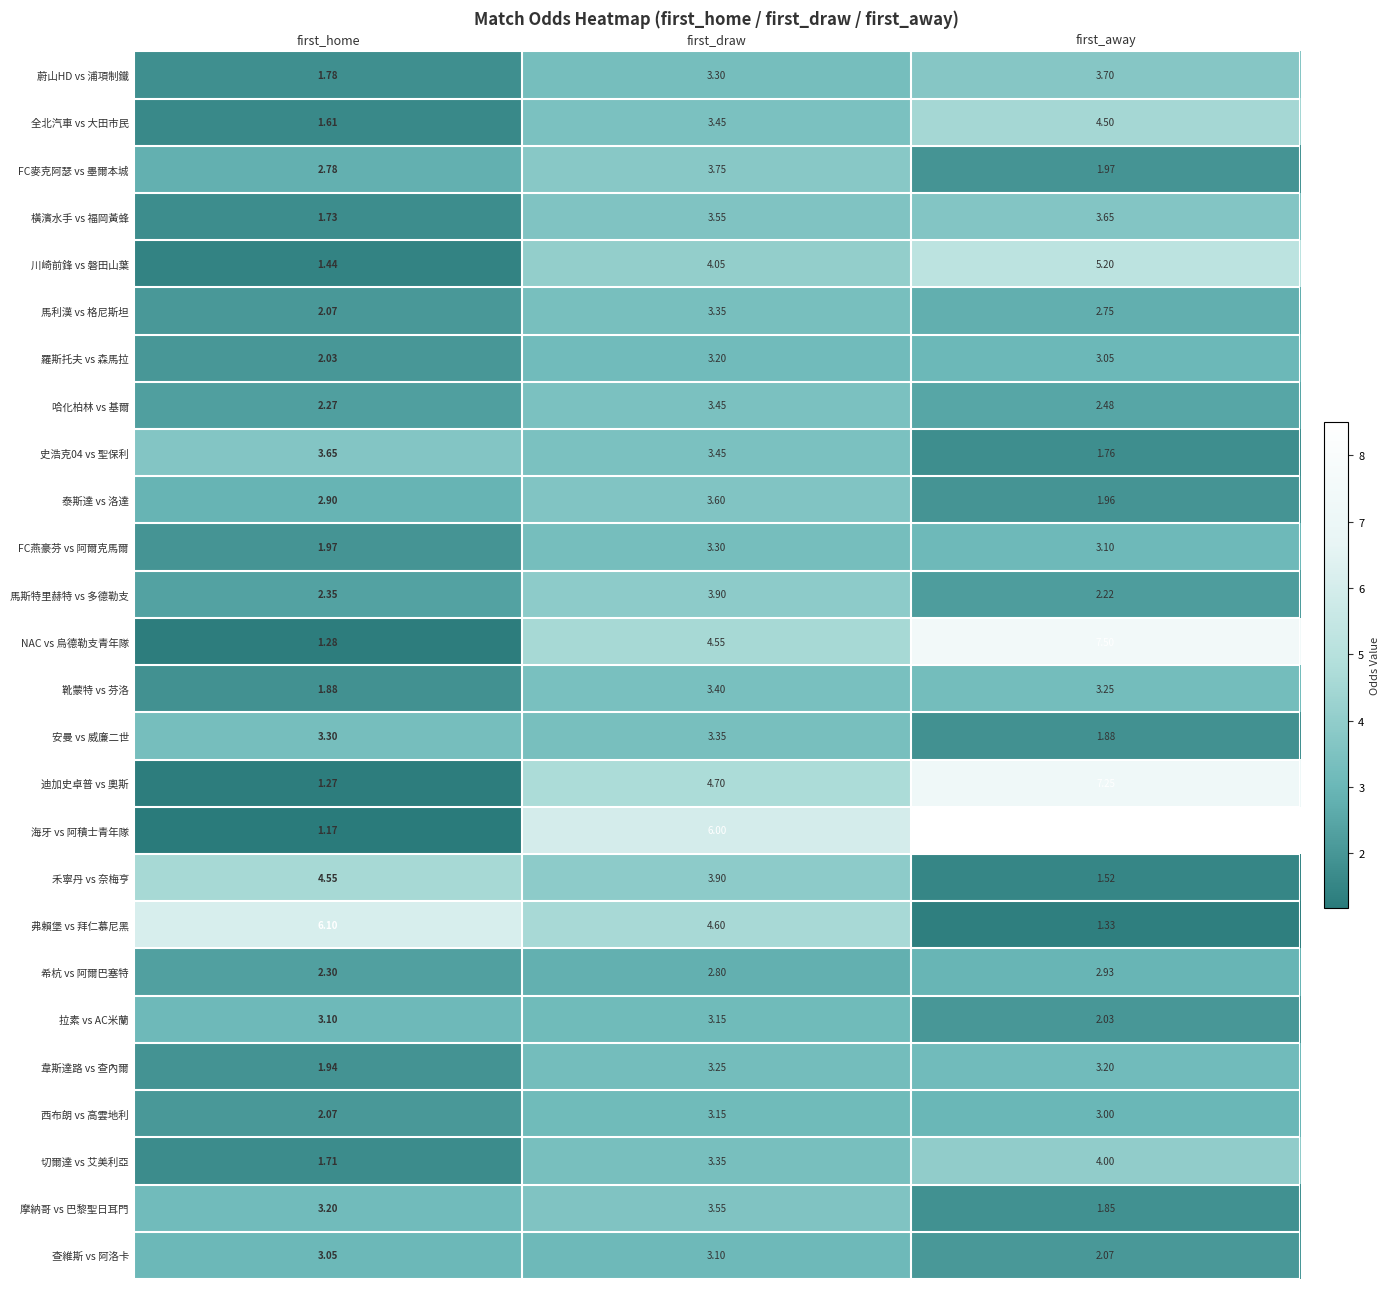

Which series changed the most between first_home and first_away?

海牙 vs 阿積士青年隊